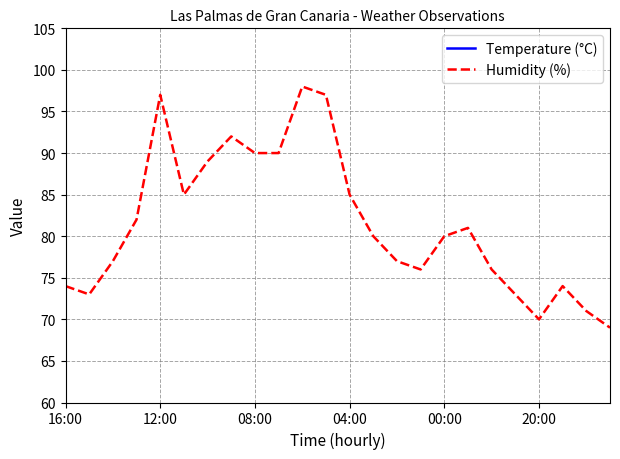

Does the chart have visible grid lines?

Yes